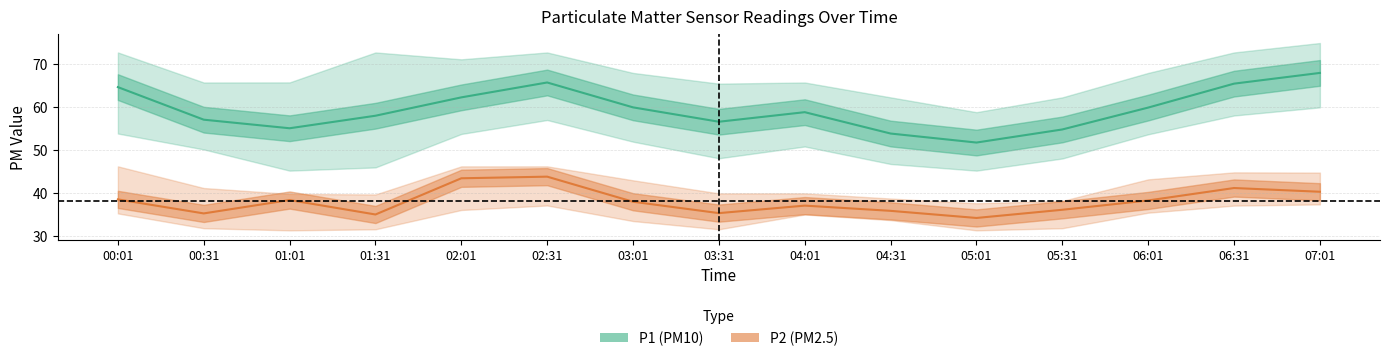

What is the sum of the P2 values at 00:31 and 06:01?

73.6